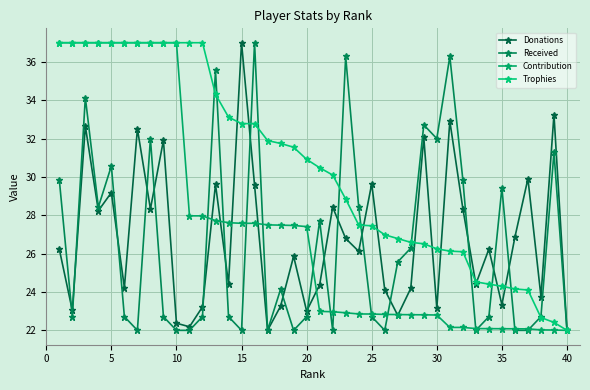

Which series has the largest total across all categories?

Trophies